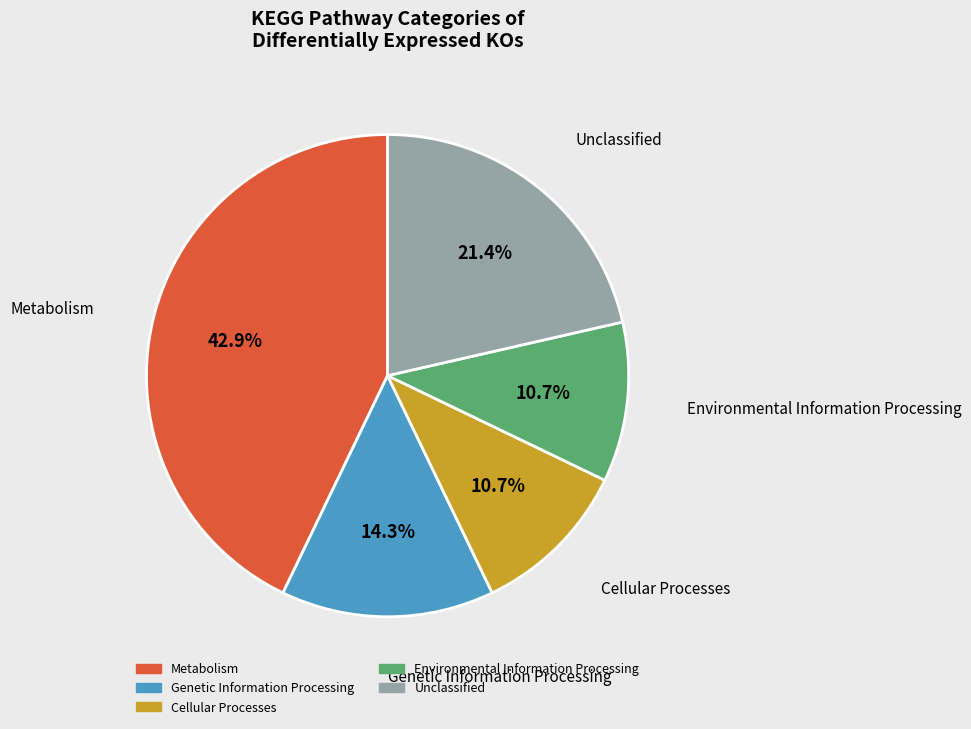

Does any single category account for the majority?

No